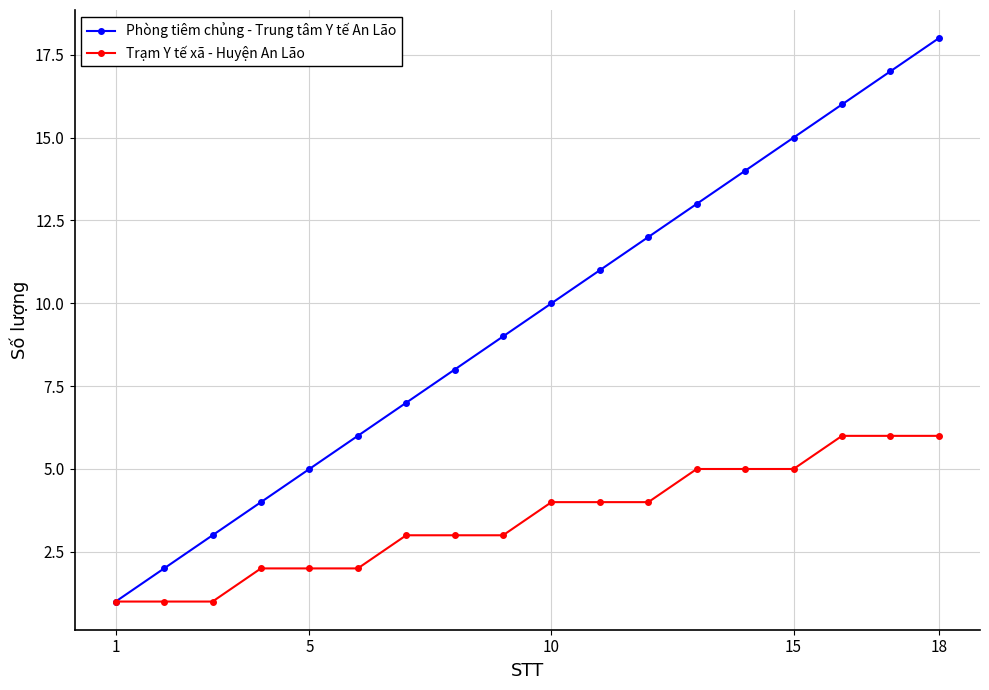

Which series has the largest range (max minus min)?

Phòng tiêm chủng - Trung tâm Y tế An Lão